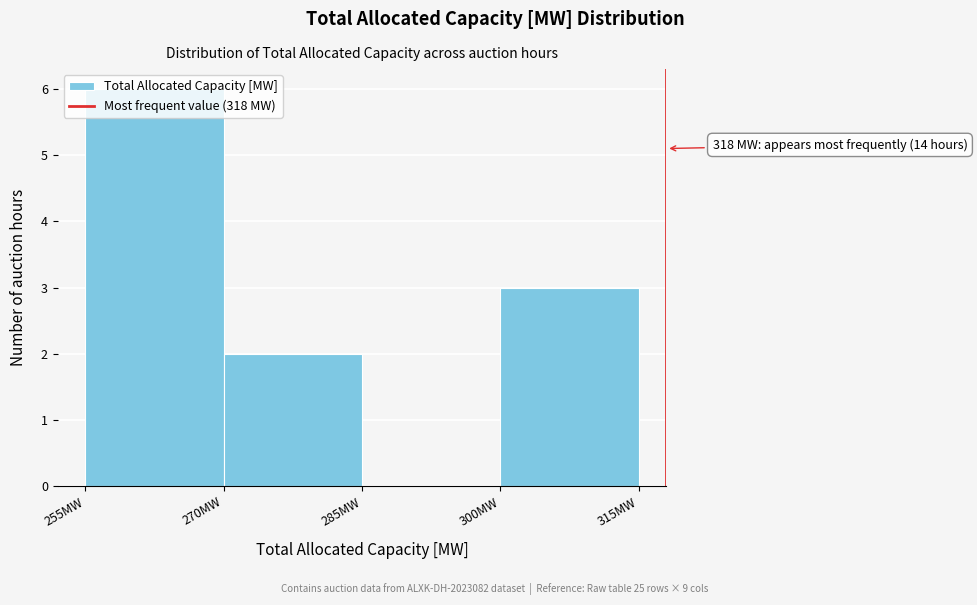

Over which range of the x-axis is the bar tallest?

255 to 270